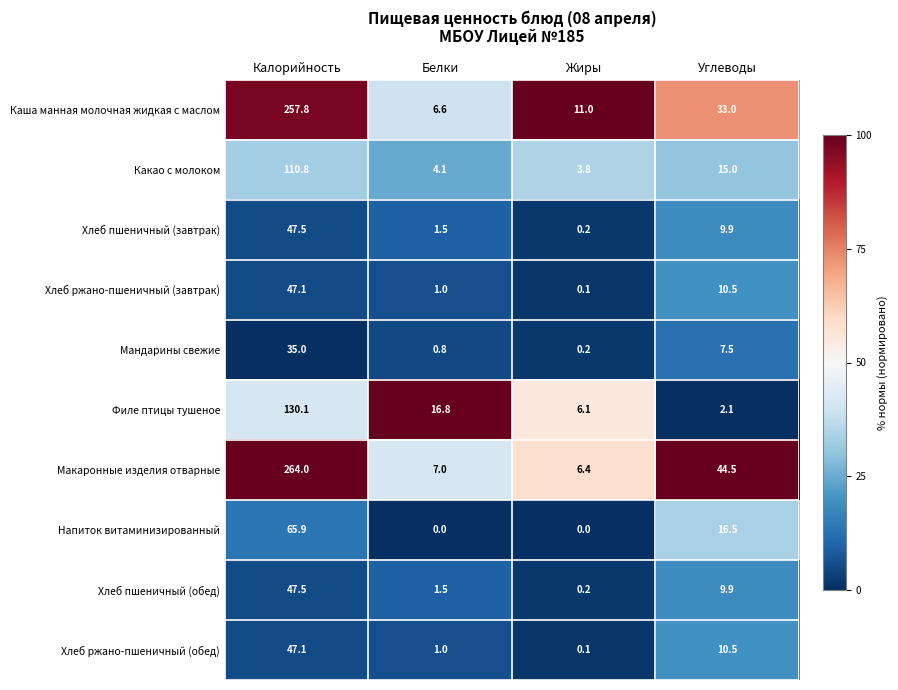

The Хлеб пшеничный (завтрак) series shows 2.5 at Белки. True or false?

False